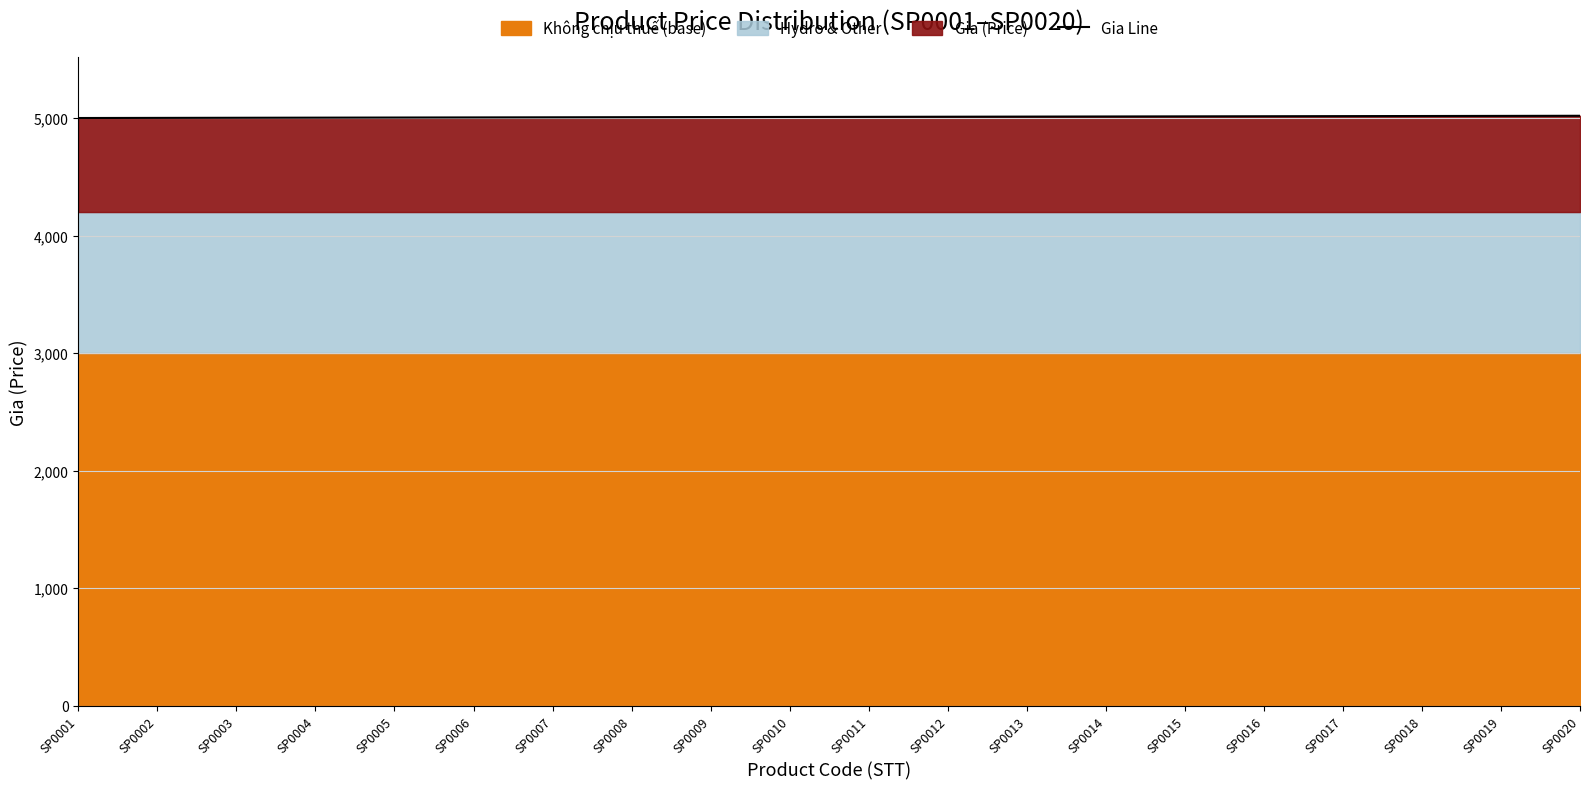

At which label does the data first exceed 5010?

SP0012